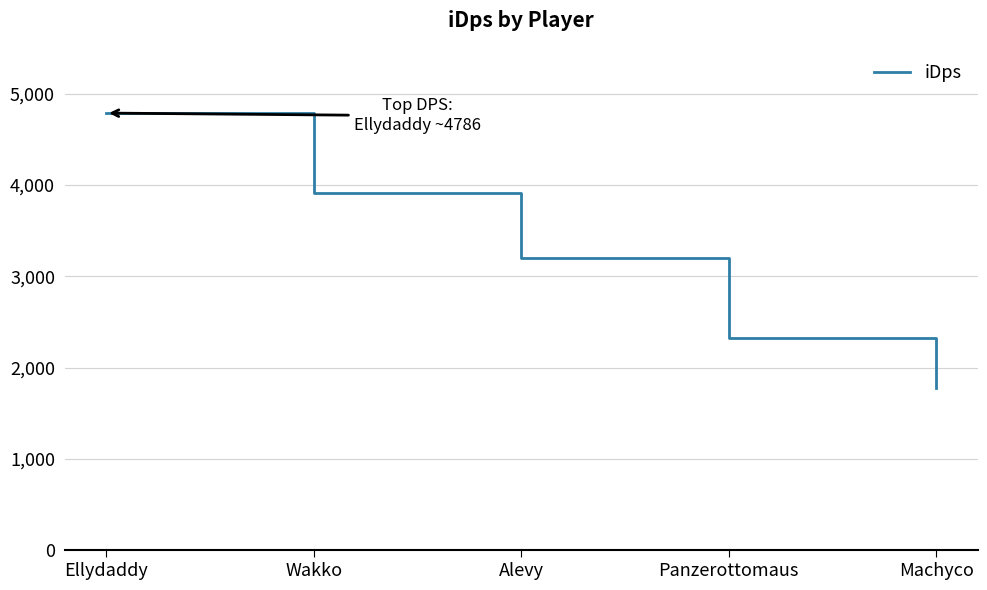

The chart shows a value of 3537.5 at Panzerottomaus. True or false?

False